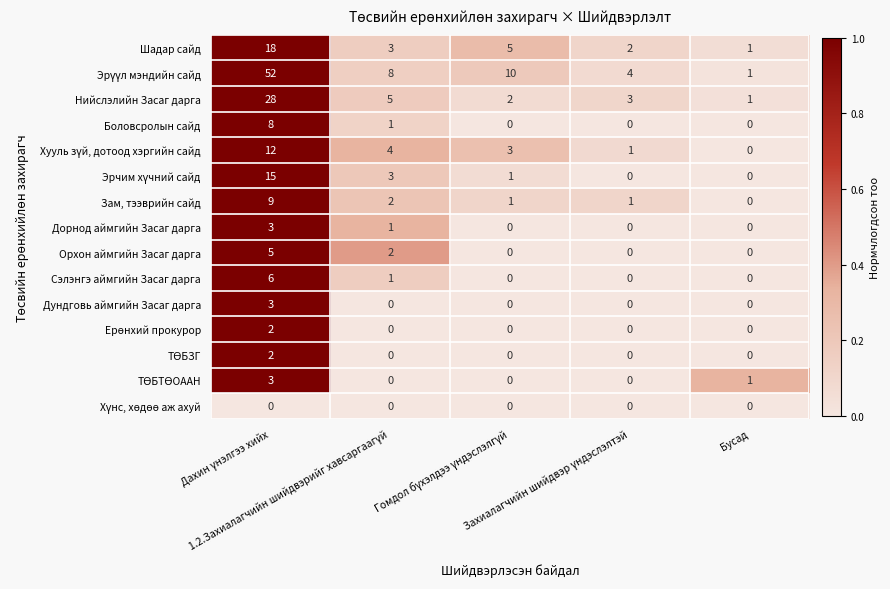

Count the number of categories in the chart.

5